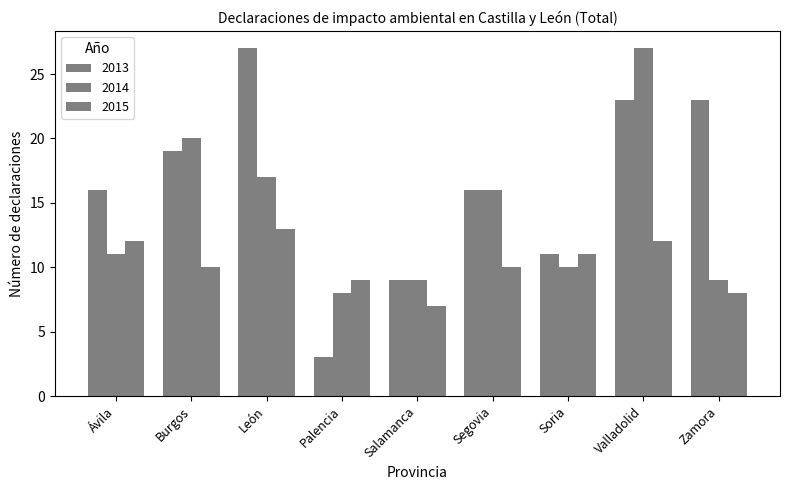

What is the label of the 5th bar from the right?

Salamanca